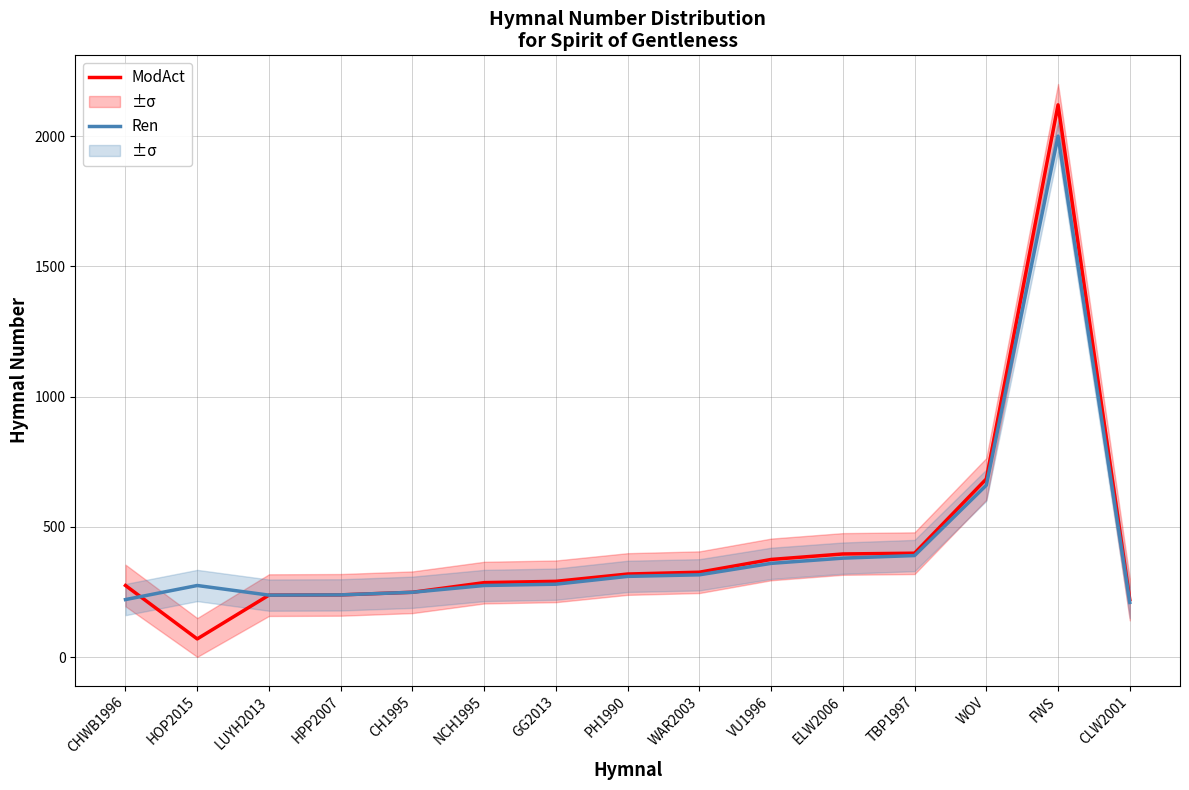

Is the value of Ren at HPP2007 greater than the value of ModAct at LUYH2013?

Yes